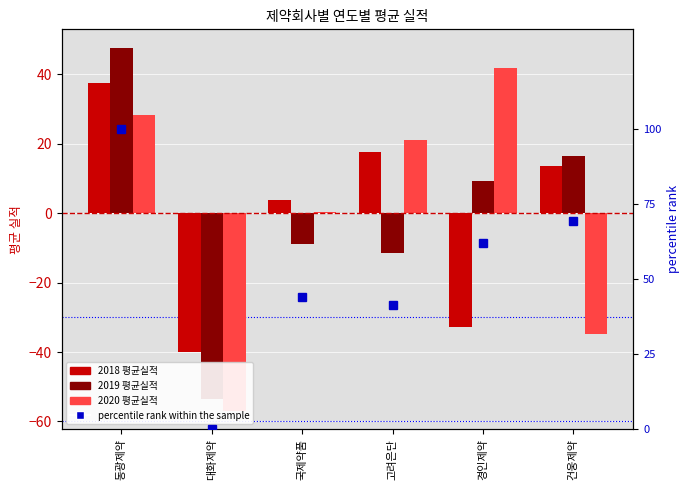

The 2018 평균실적 series shows 1.2 at 국제약품. True or false?

False